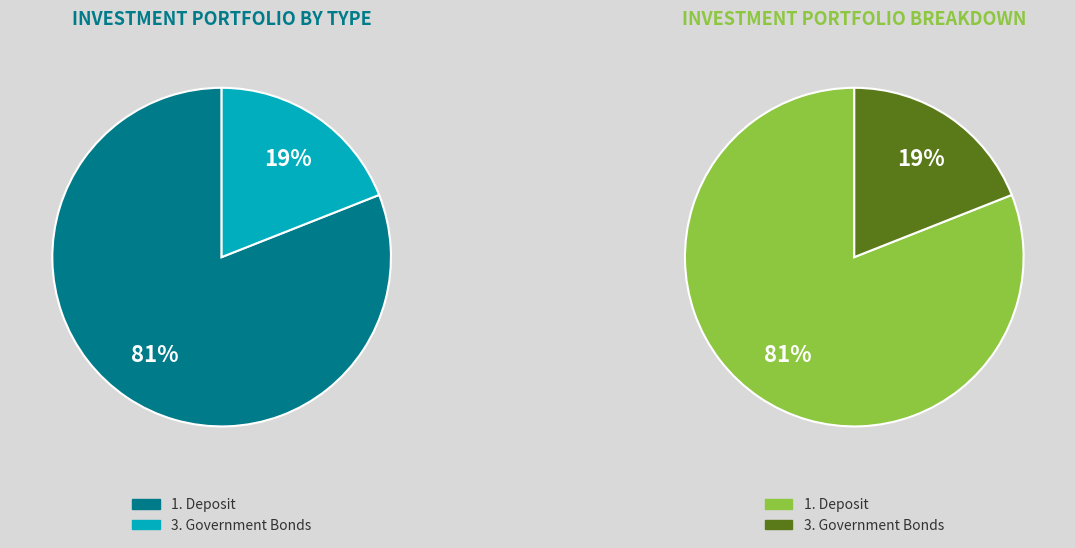

How many slices are in this pie chart?

2